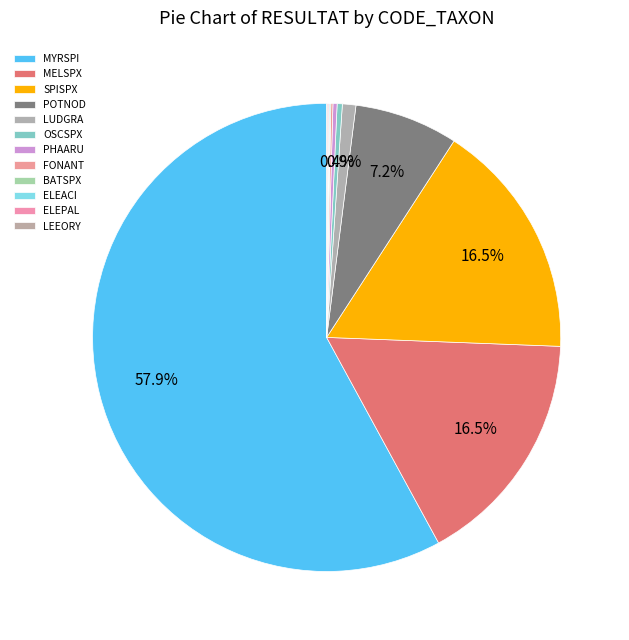

To the nearest percent, what is the combined percentage of POTNOD and MELSPX?

24%